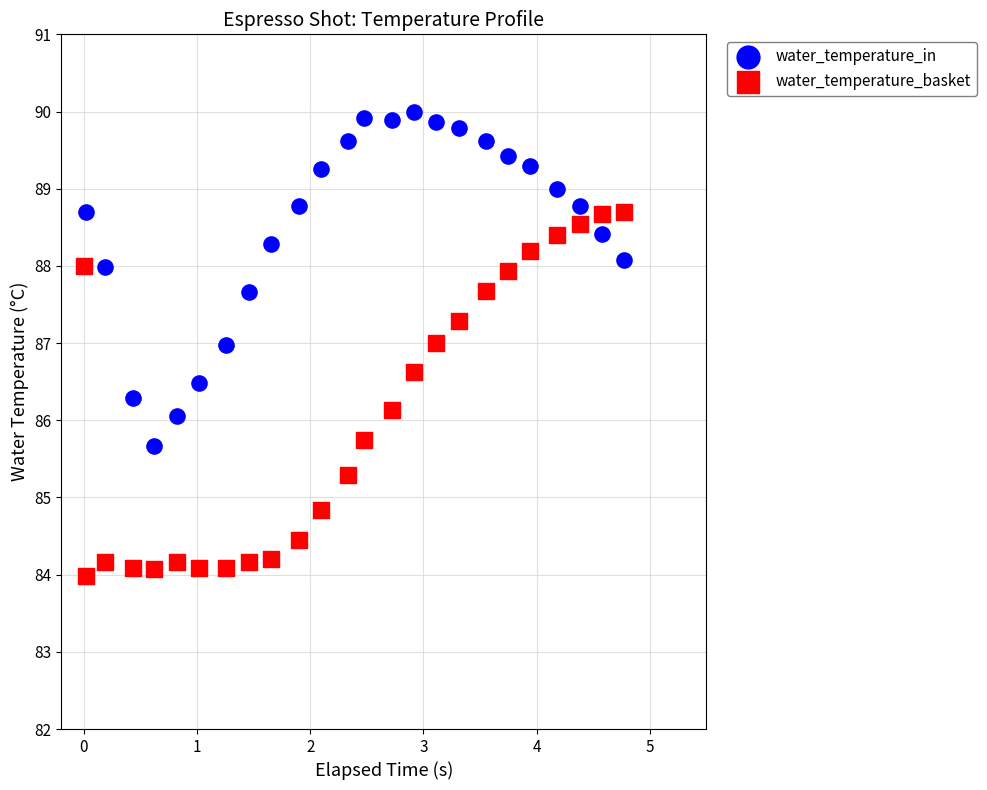

Which series reaches the maximum Y coordinate?

water_temperature_in